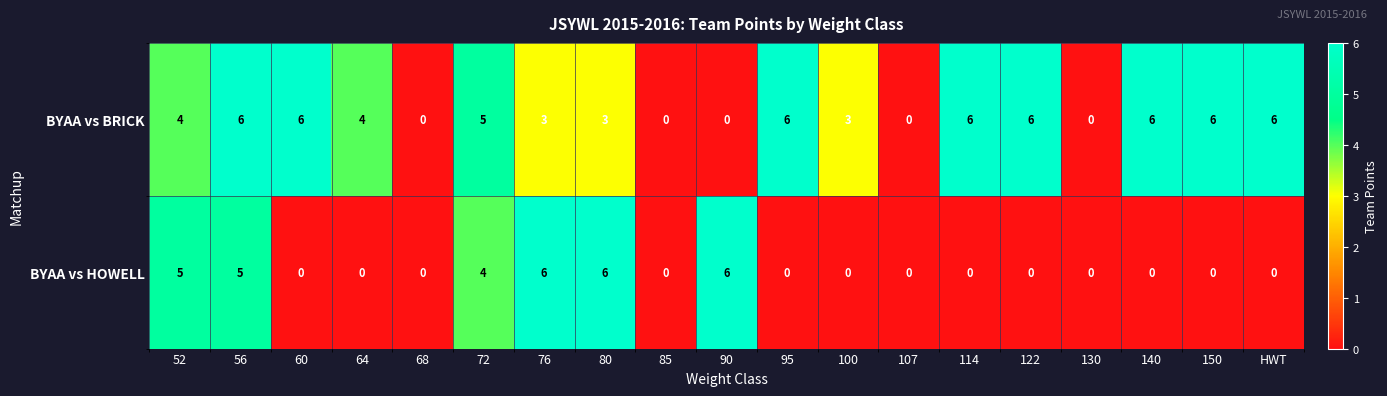

Which series changed the most between 114 and 130?

BYAA vs BRICK